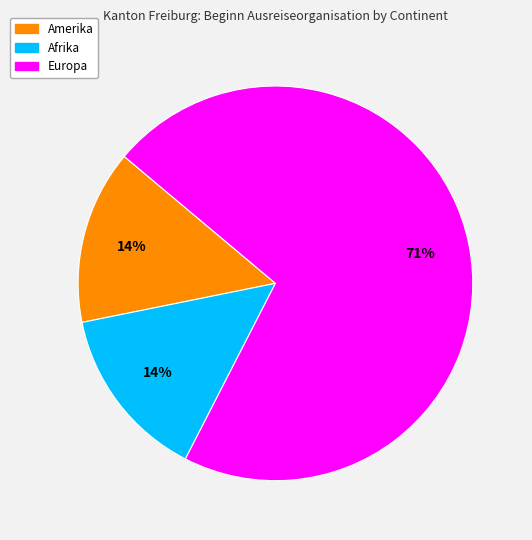

What is the largest slice in the pie chart?

Europa